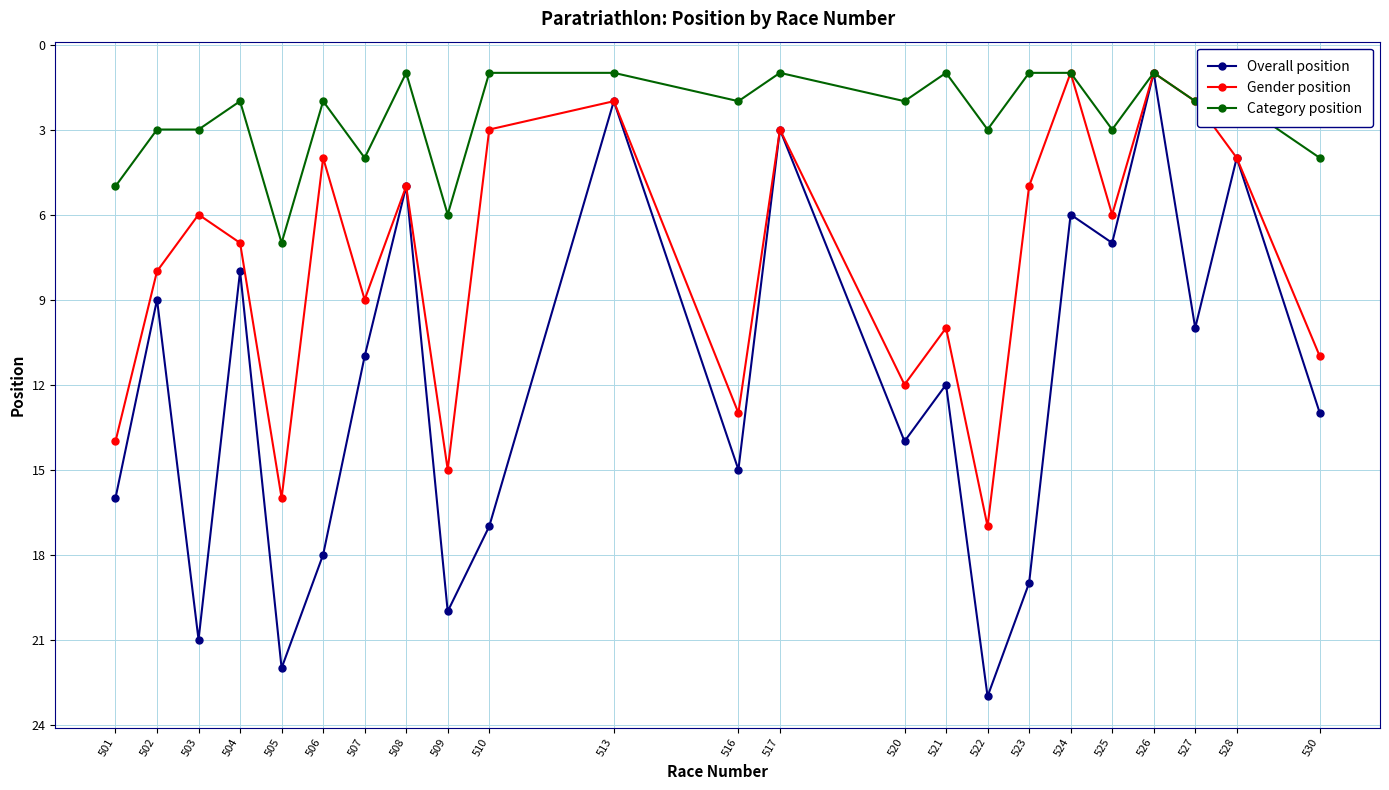

Which series has the largest total across all categories?

Overall position